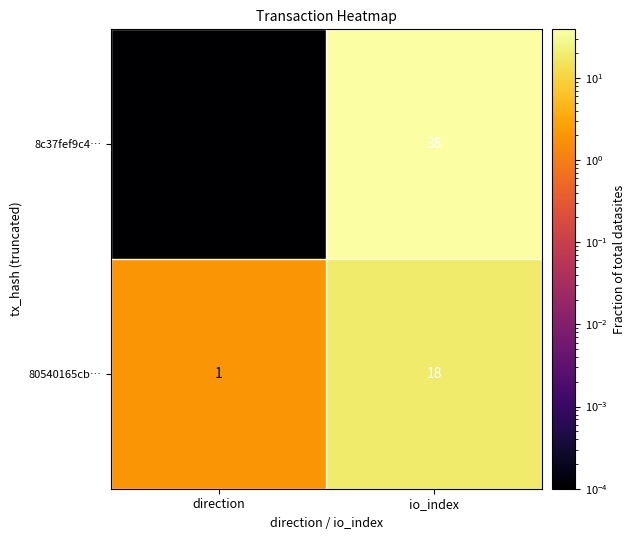

What is the difference between the 80540165cb… values at io_index and direction?

17